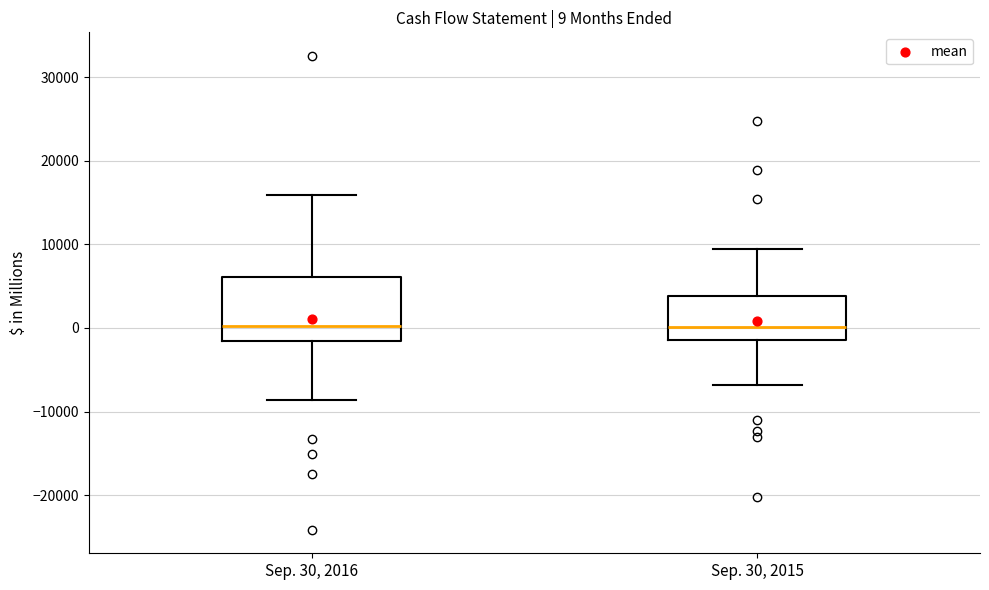

Which box is the tallest, from its lower edge to its upper edge?

Sep. 30, 2016